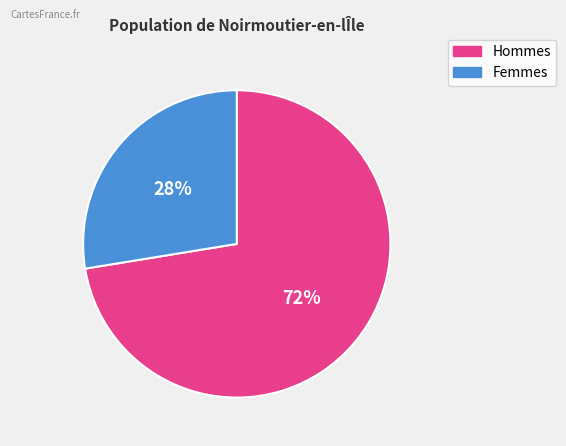

Count the number of slices in the pie.

2